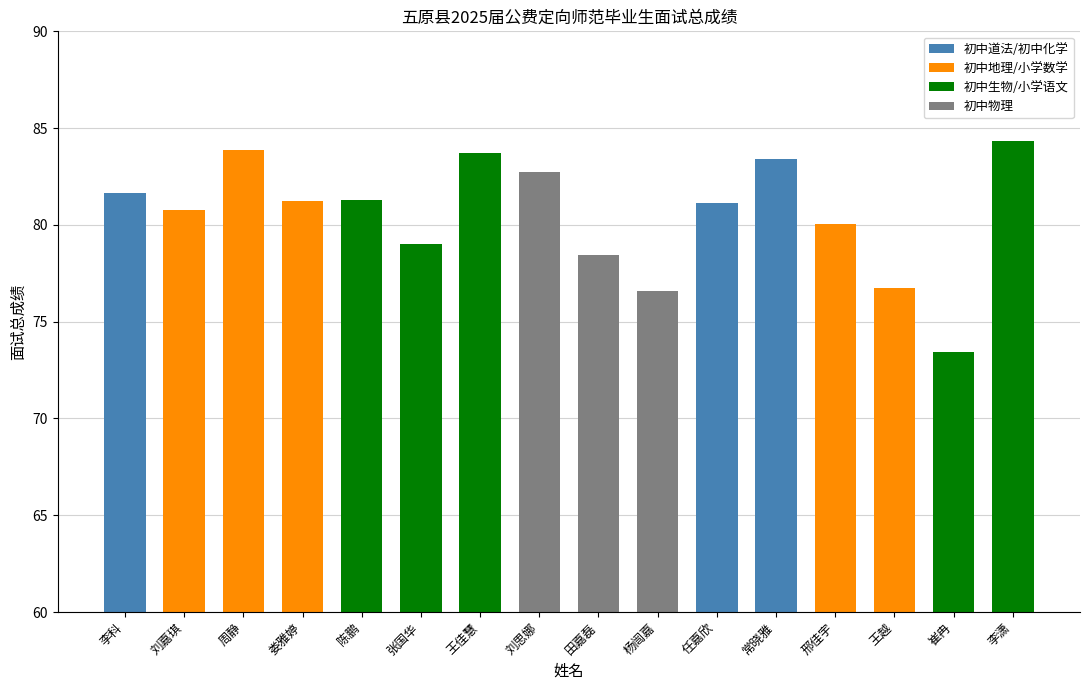

What is the approximate value at 常晓雅?

83.4